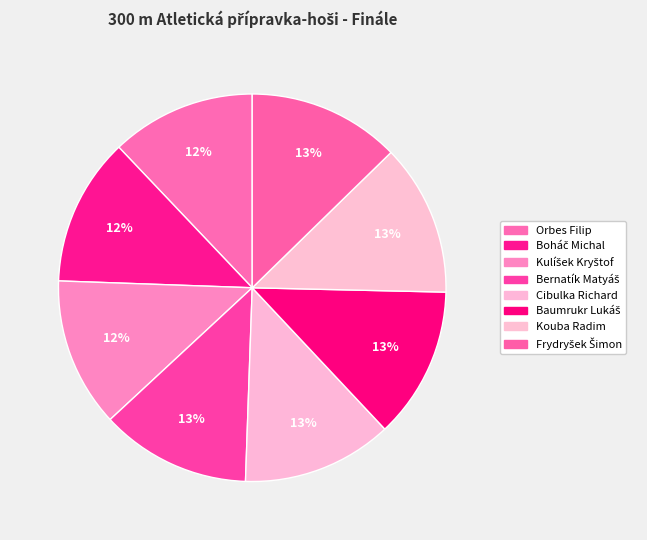

How many segments does this pie chart have?

8